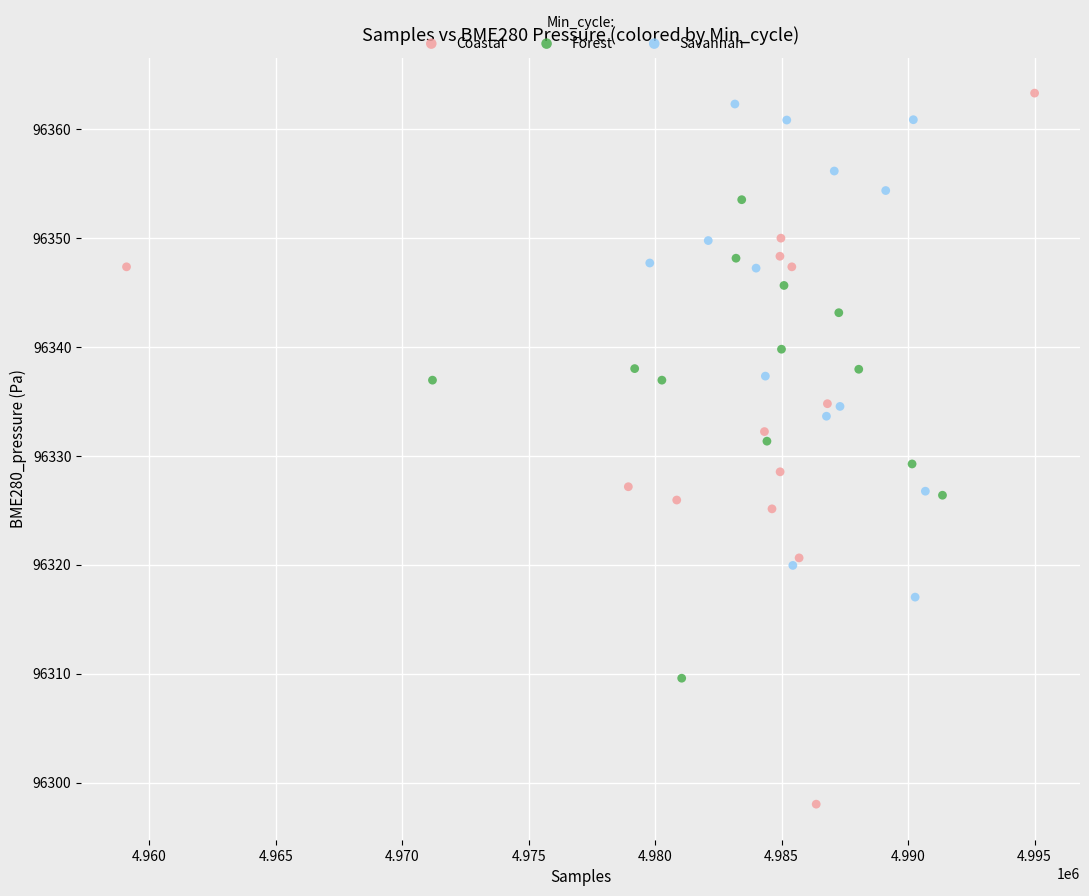

Which series reaches the minimum Y coordinate?

Coastal